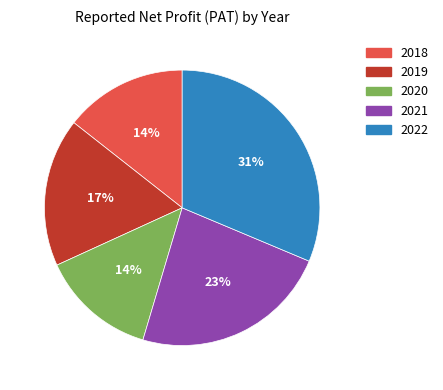

Do 2021 and 2018 together represent more than half of the pie?

No